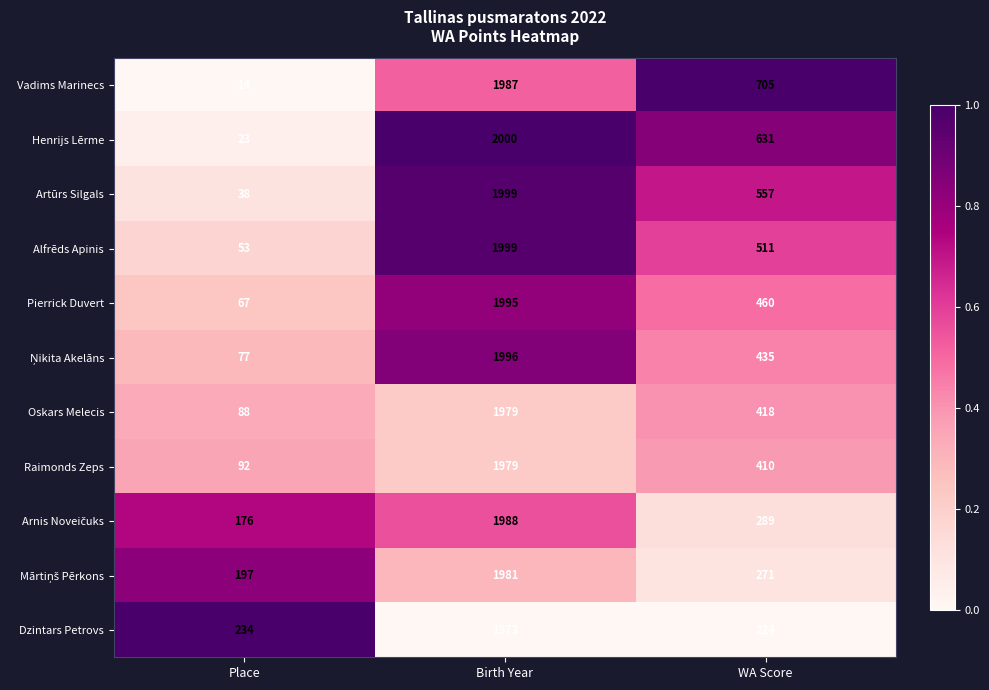

What is the spread (max minus min) of values at WA Score?

481